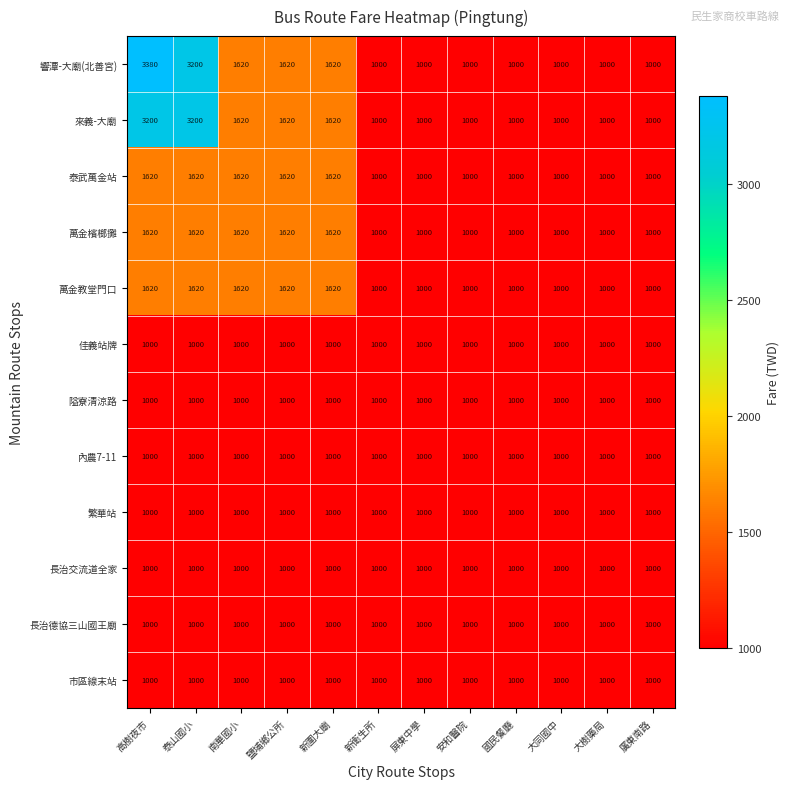

Is it true that 繁華站 equals 1524 at 安和醫院?

False